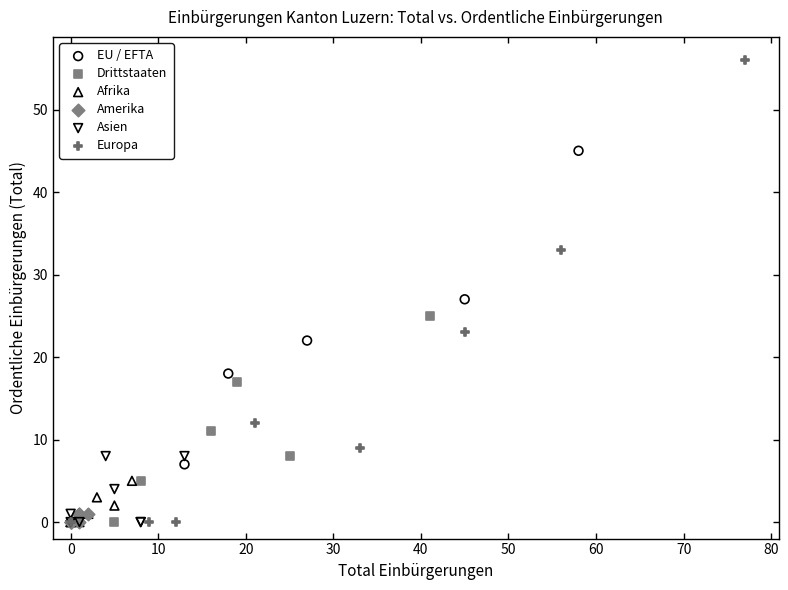

Which series contains the highest Y value?

Europa